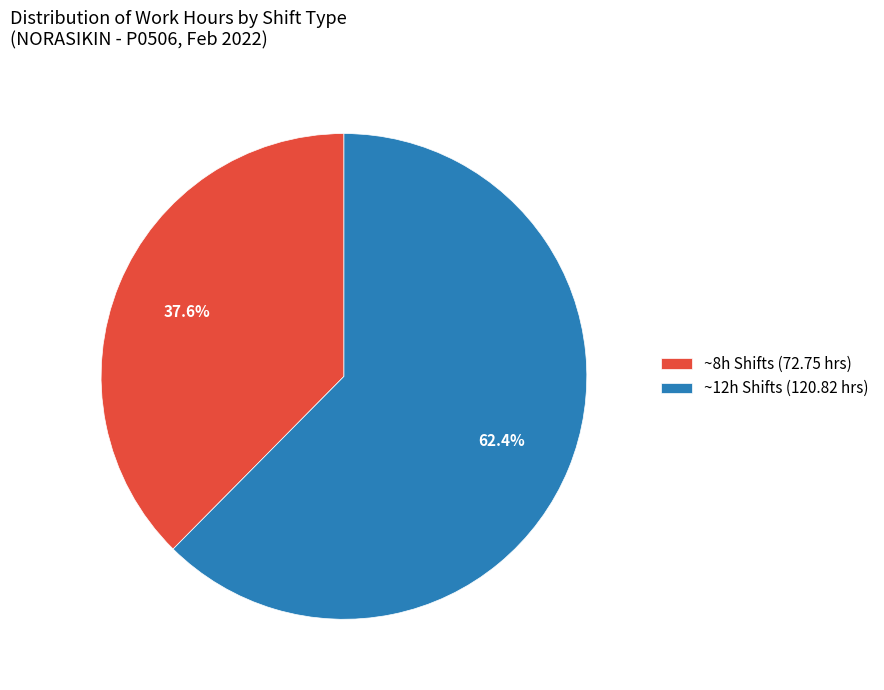

Approximately how many times larger is the value at ~12h Shifts (120.82 hrs) compared to ~8h Shifts (72.75 hrs)?

1.7